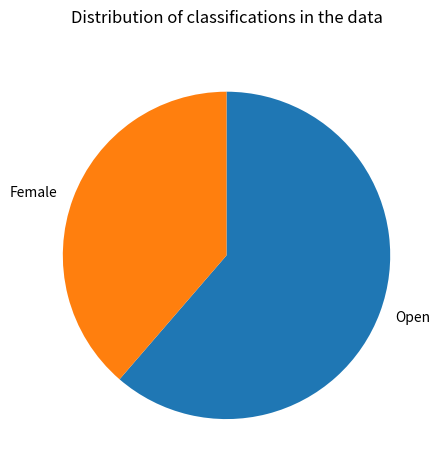

Which slice is the largest?

Open